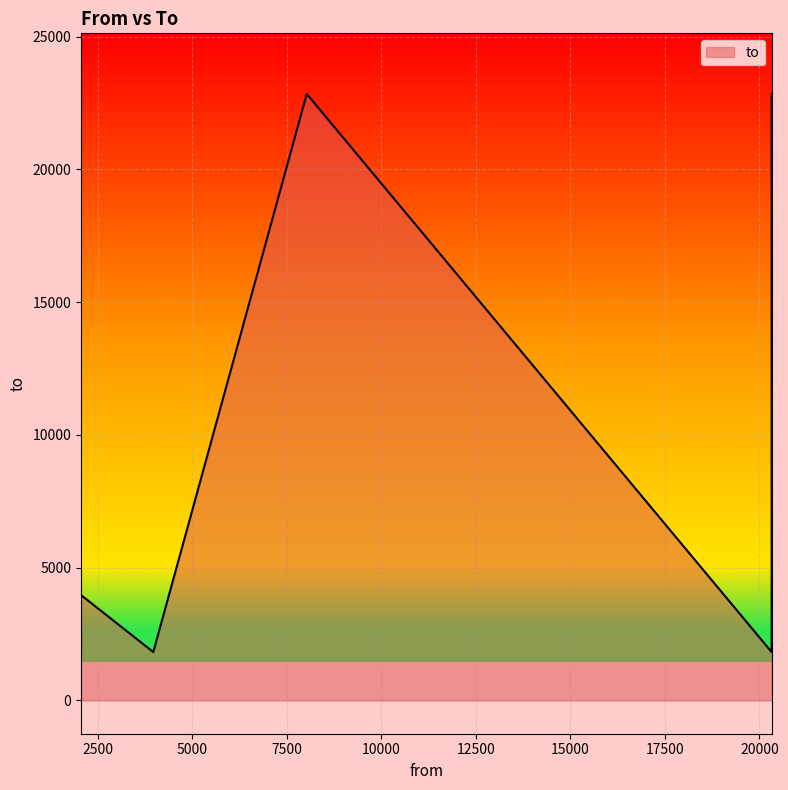

How many series are shown in this chart?

1